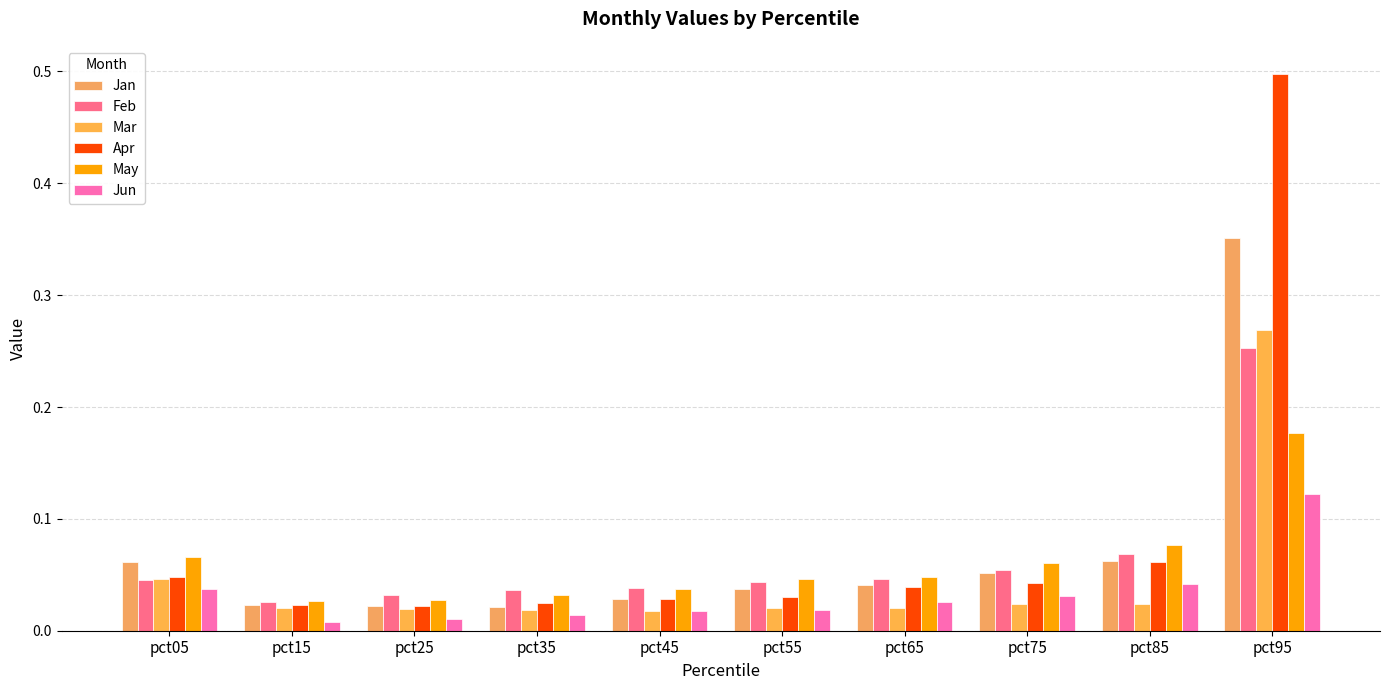

Is the value of Apr at pct85 greater than the value of Feb at pct75?

Yes